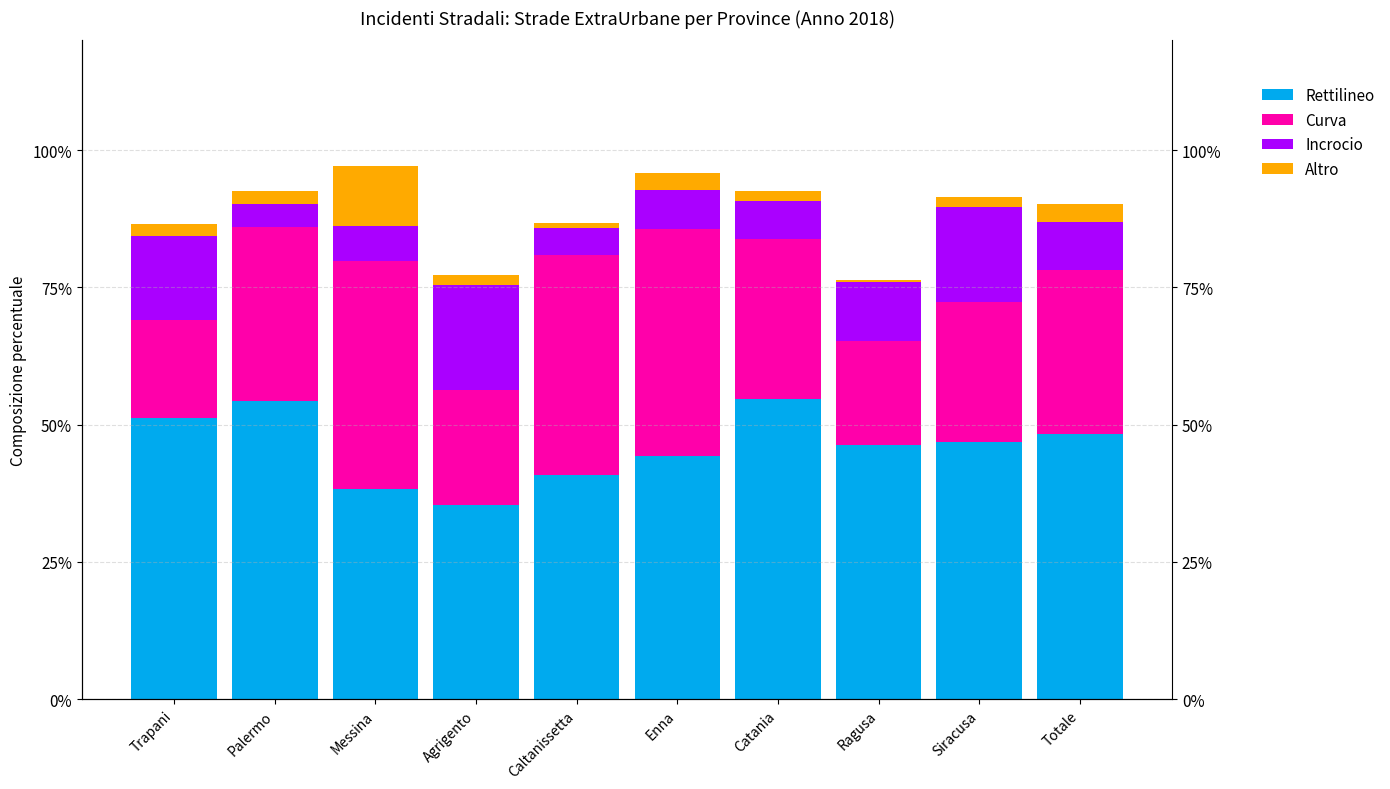

What is the spread (max minus min) of values at Ragusa?

45.9